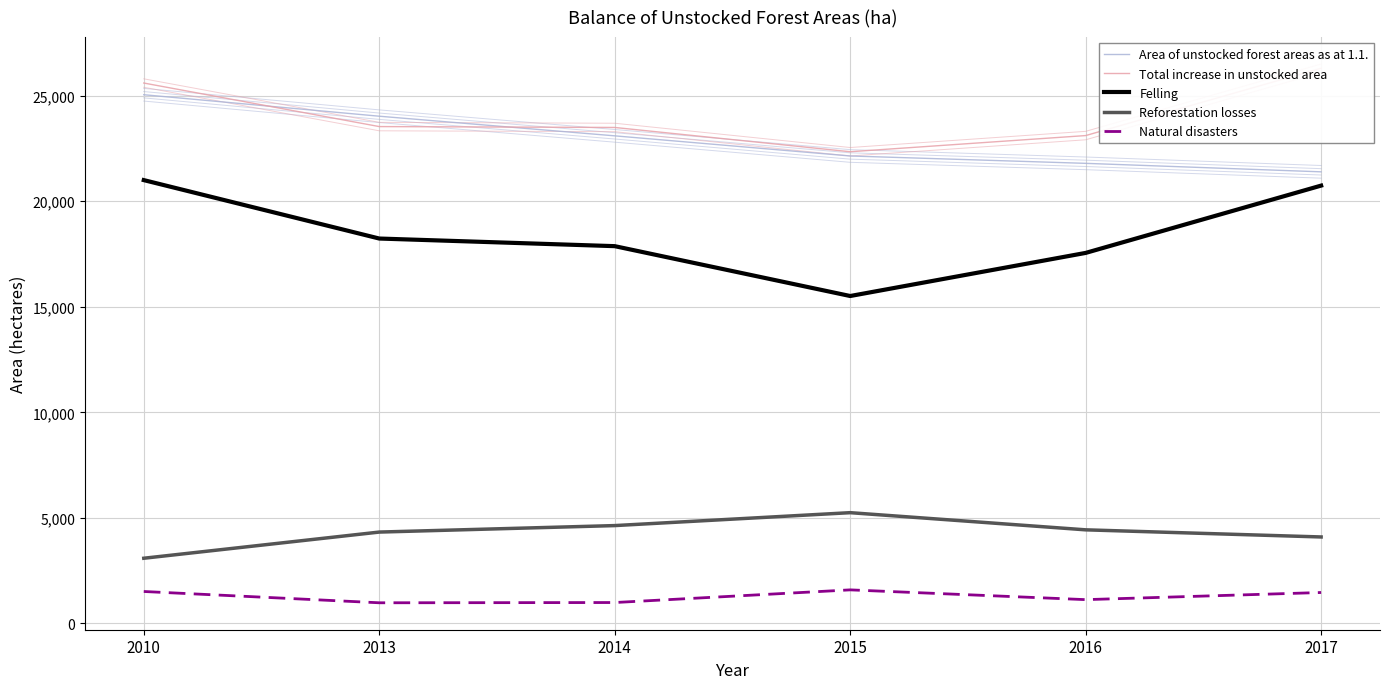

What are all the series names shown in the legend?

Area of unstocked forest areas as at 1.1., Total increase in unstocked area, Felling, Reforestation losses, Natural disasters